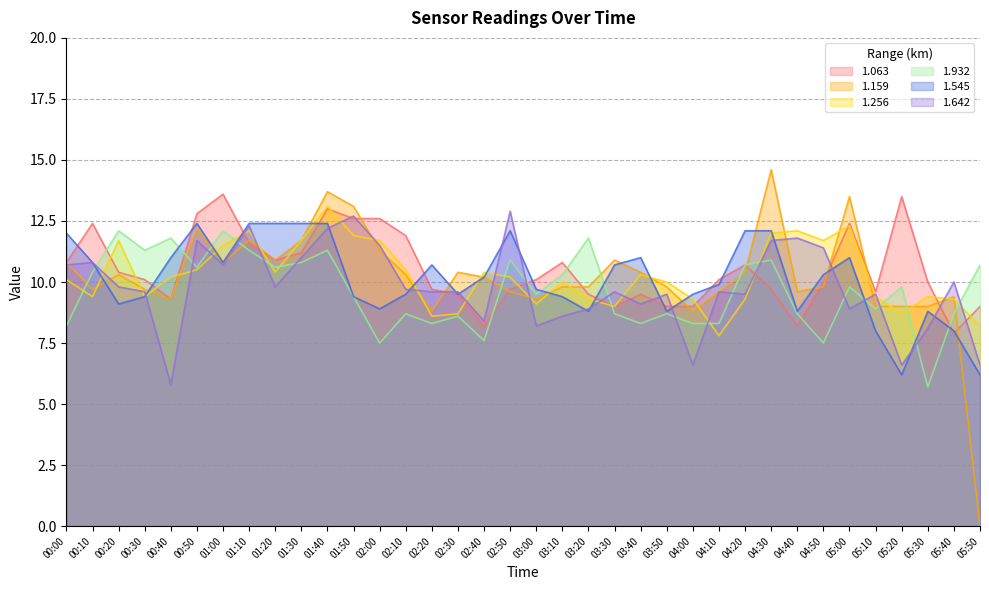

What is the label of the 12th point from the right?

04:00